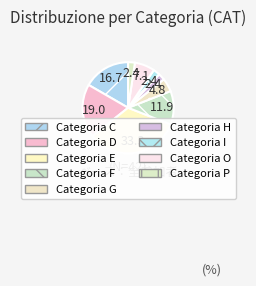

Count the number of slices in the pie.

9